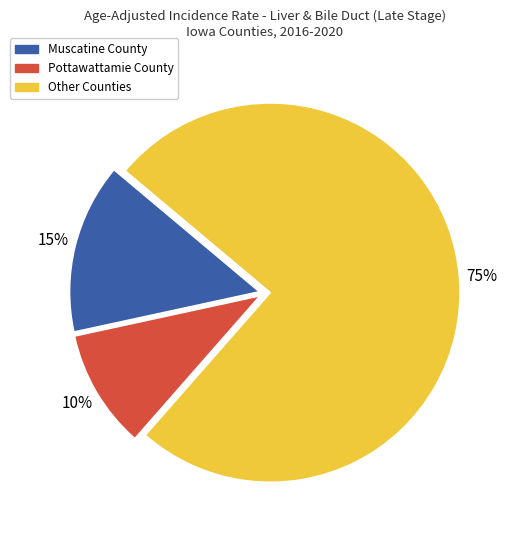

How many segments does this pie chart have?

3